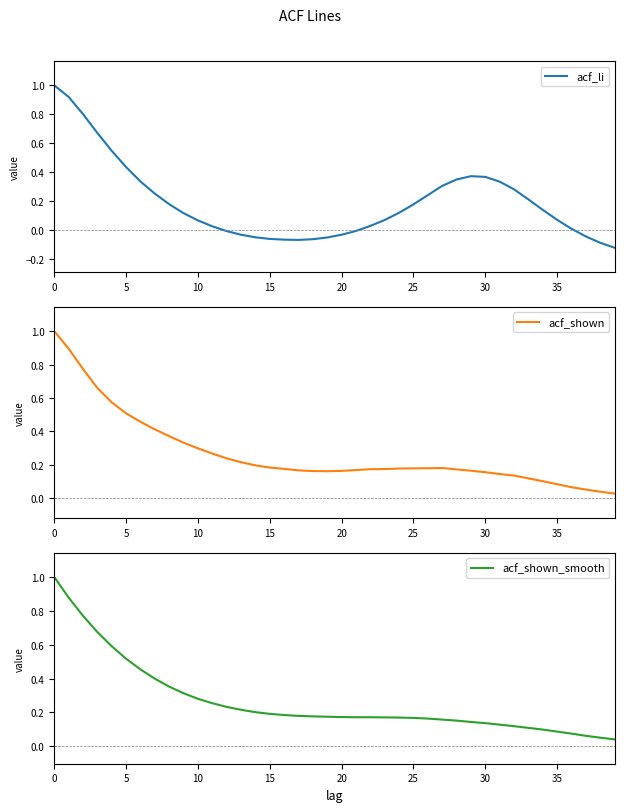

What is the average value of the acf_li series?

0.2